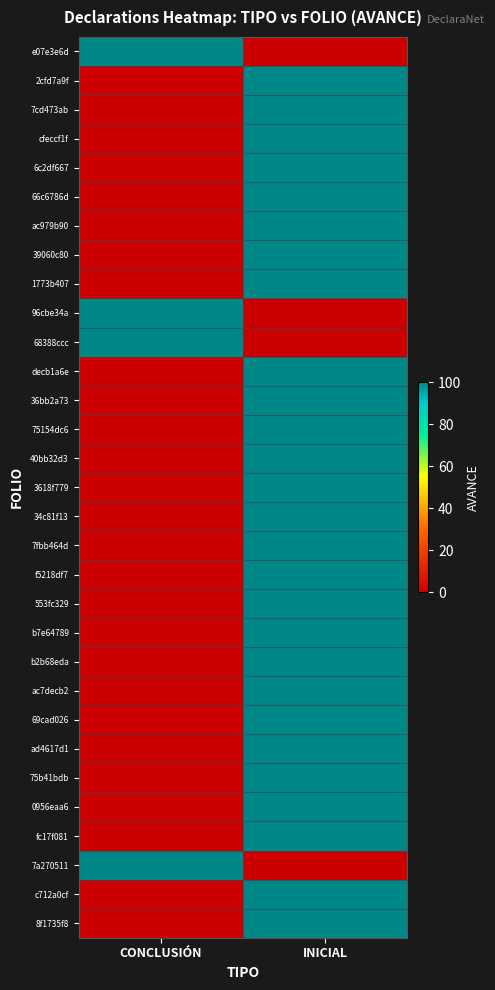

What is the total value across all series at CONCLUSIÓN?

400